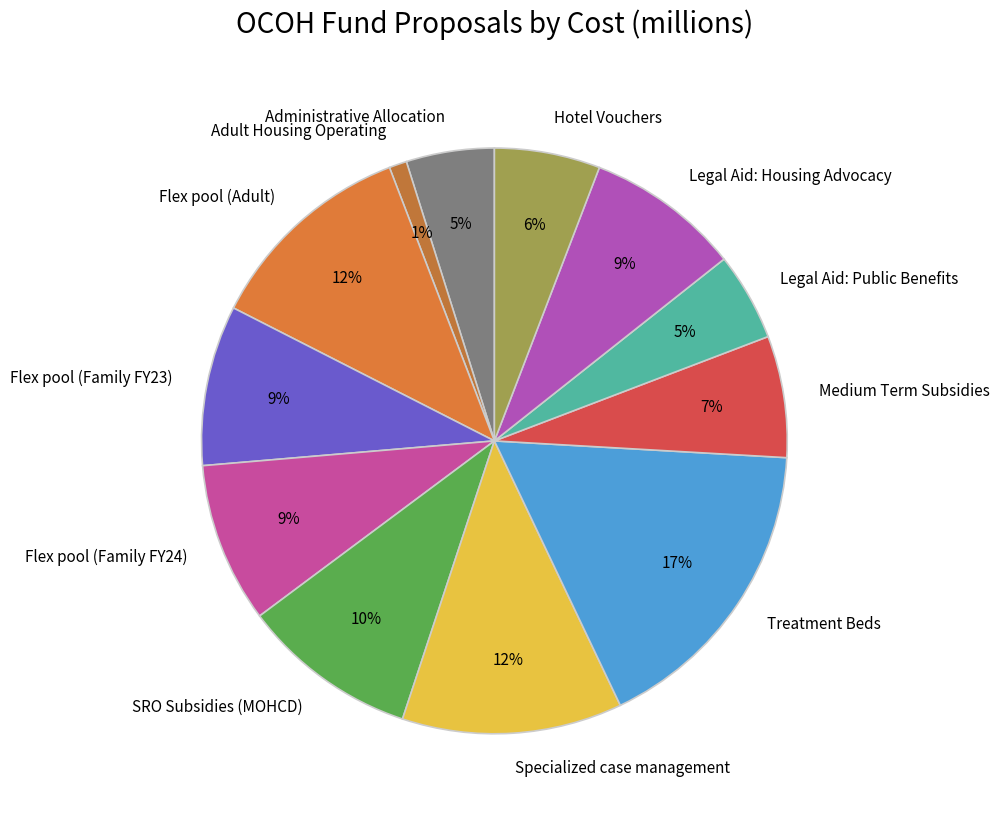

Is there any slice that represents more than half of the pie?

No